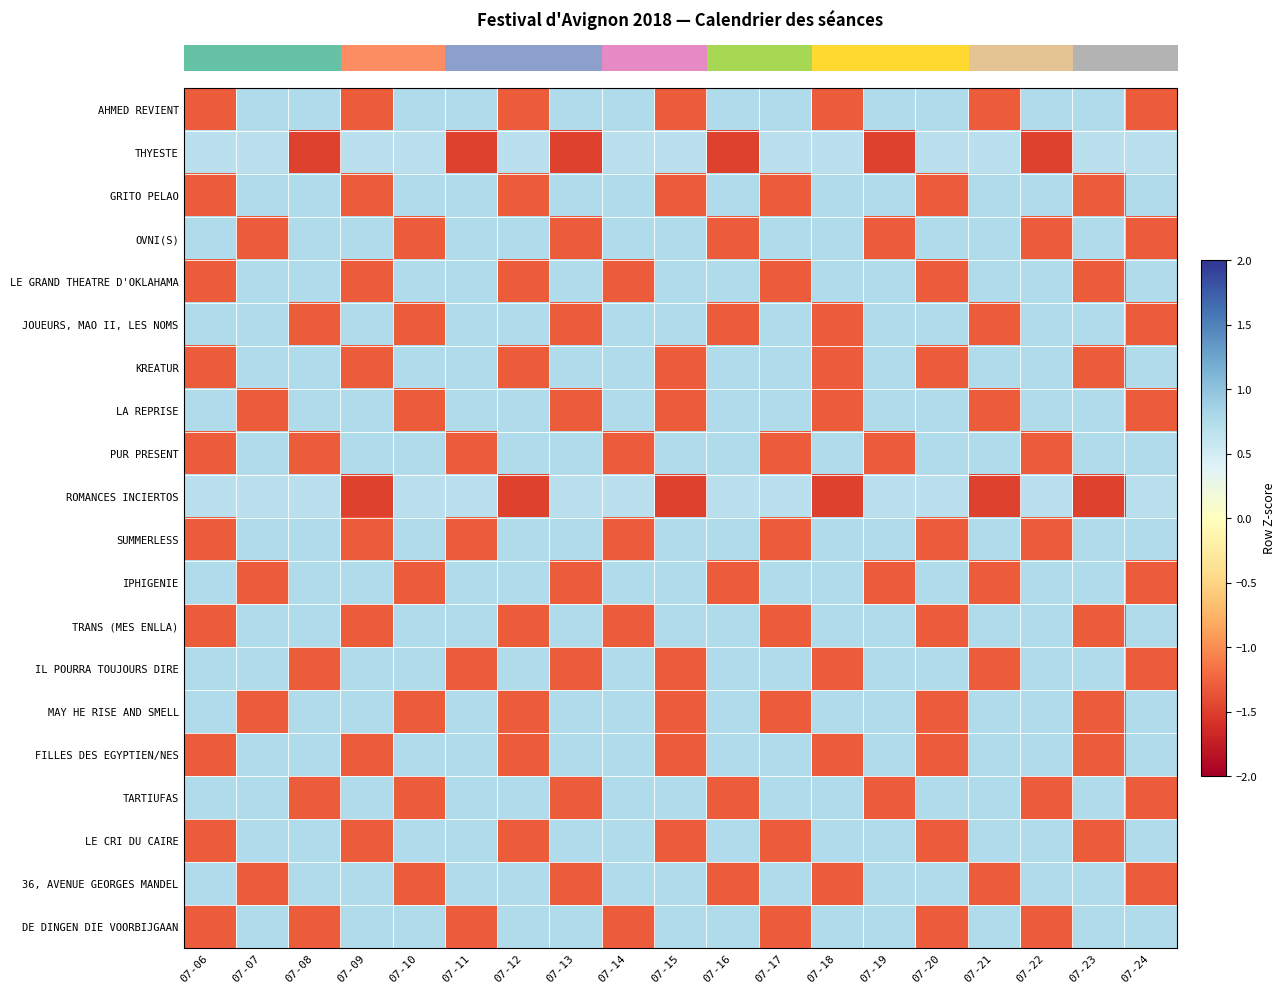

Which has a higher value, 07-08 or 07-07?

07-08